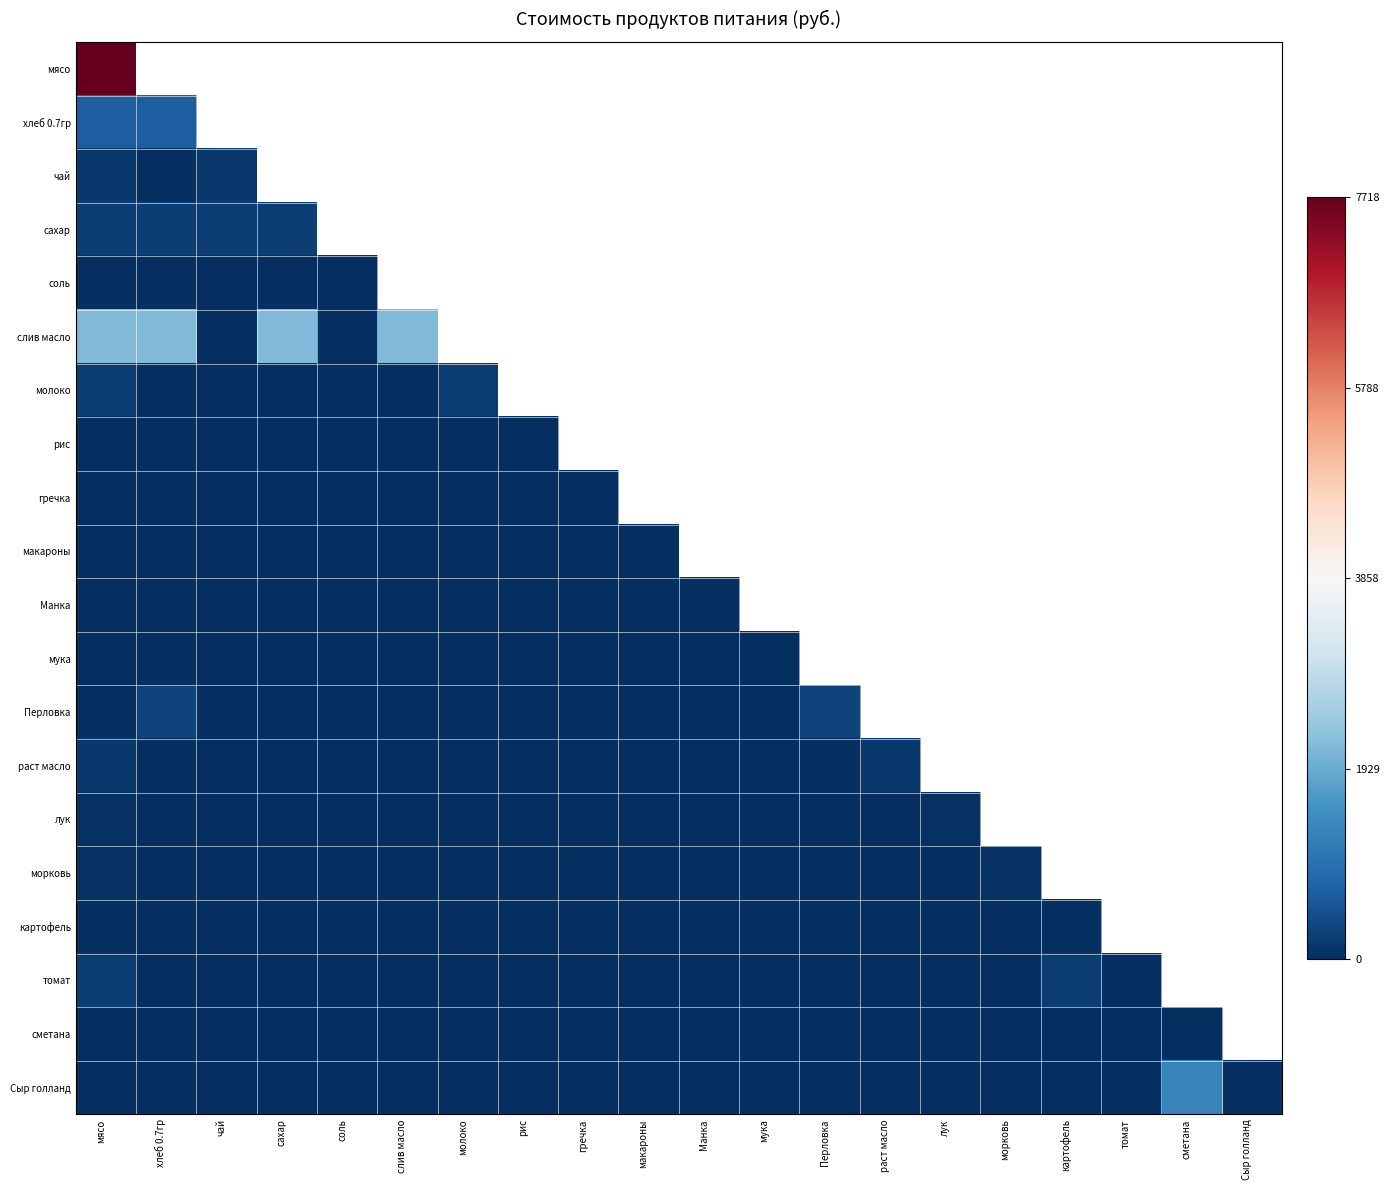

Count the number of categories in the chart.

20